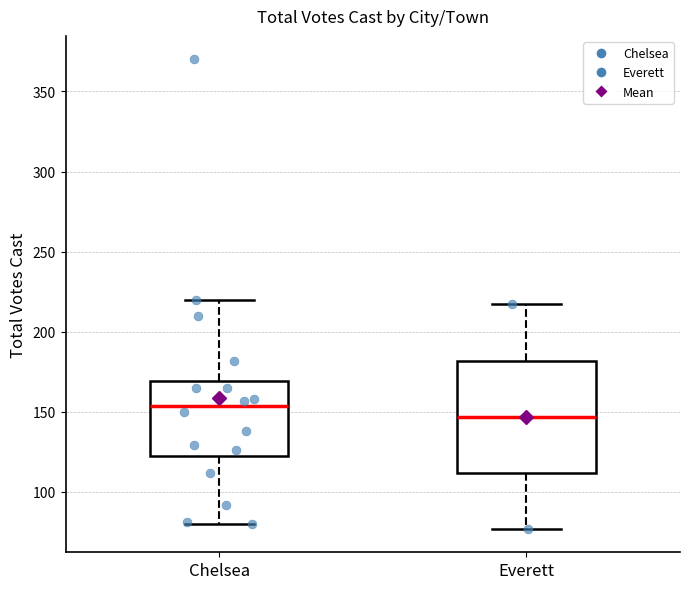

Which box has the lowest median line?

Everett